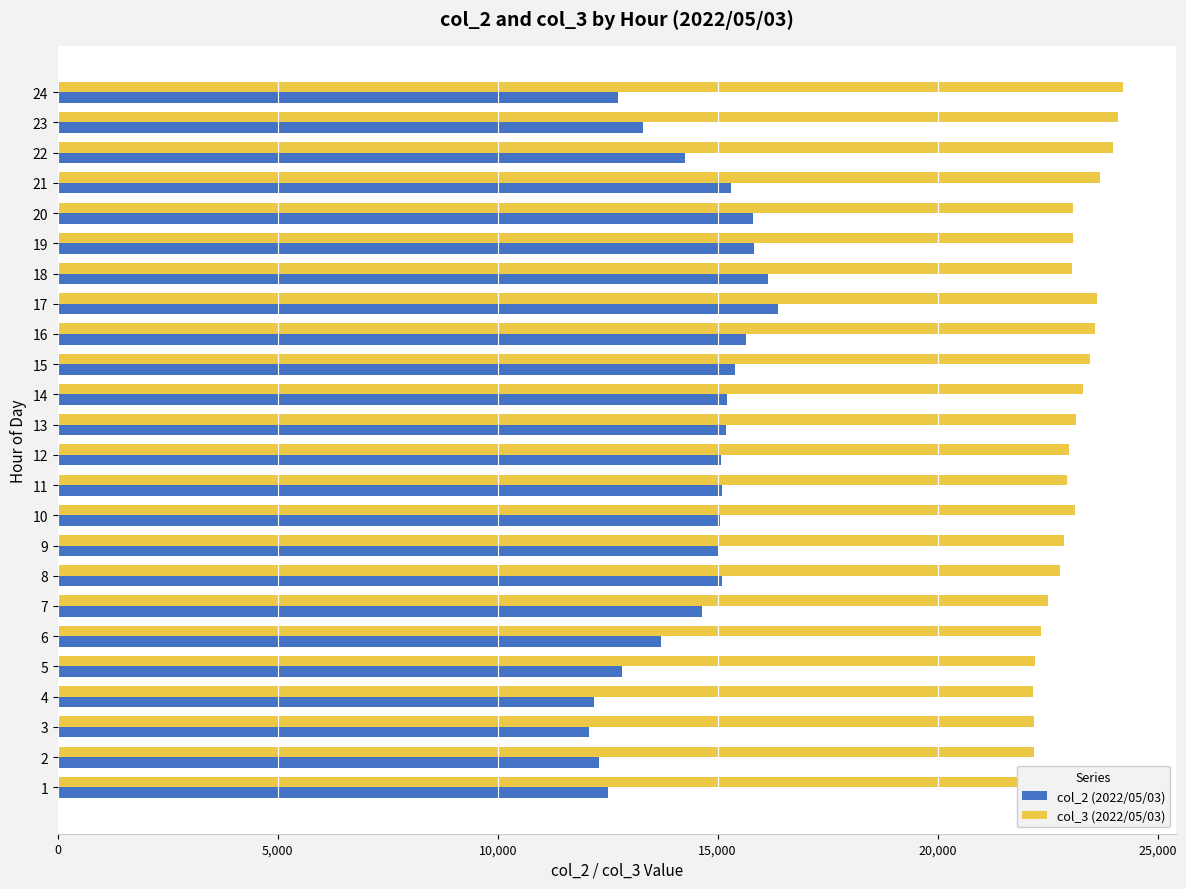

Which series has the largest total across all categories?

col_3 (2022/05/03)